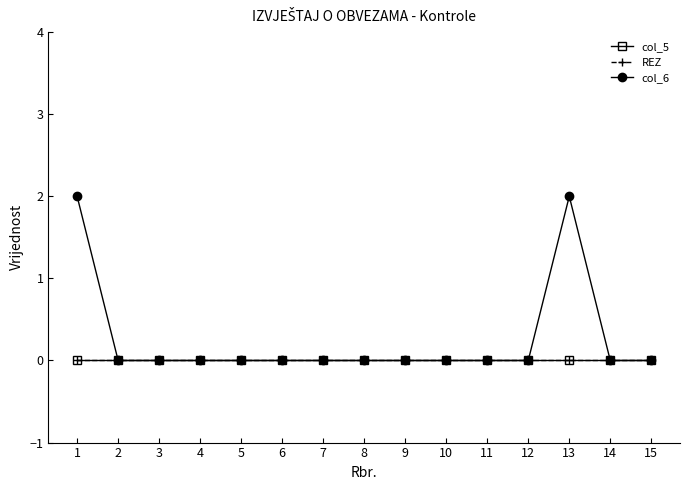

True or false: col_6 and col_5 intersect in this chart.

False